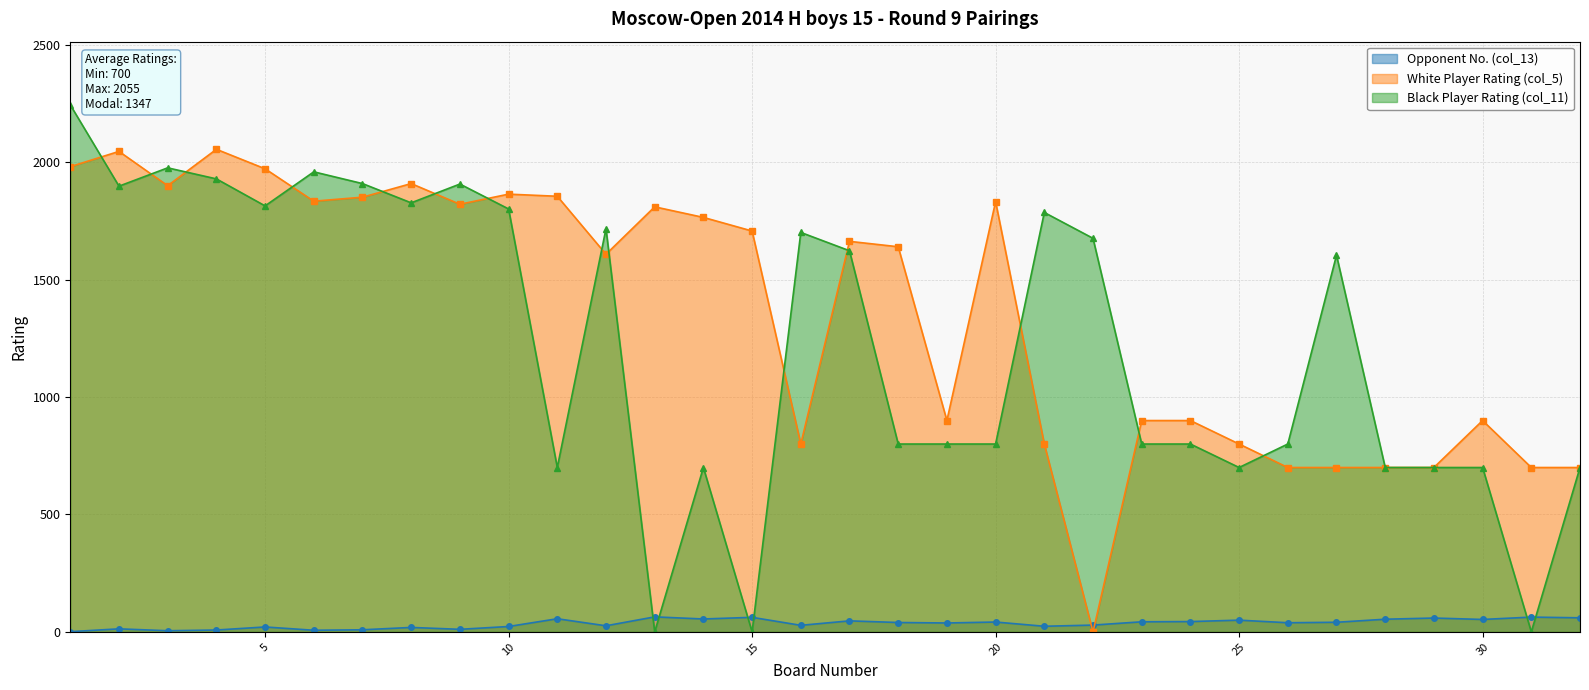

After their last crossing, which series has the higher values: White Player Rating (col_5) or Black Player Rating (col_11)?

Black Player Rating (col_11)